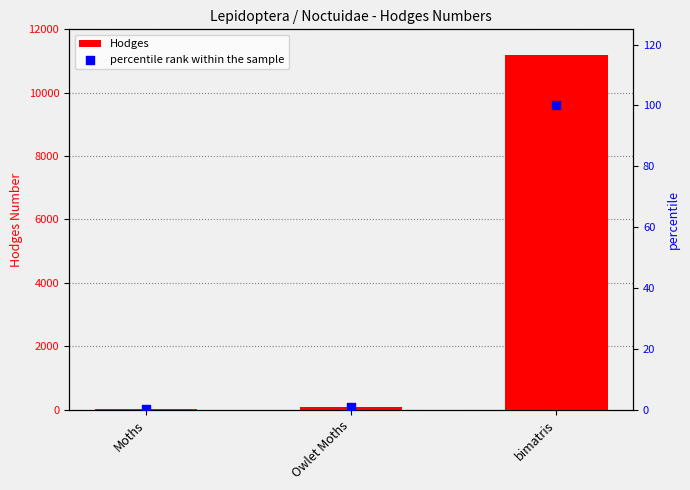

What is the total value across all series at Owlet Moths?

94.3